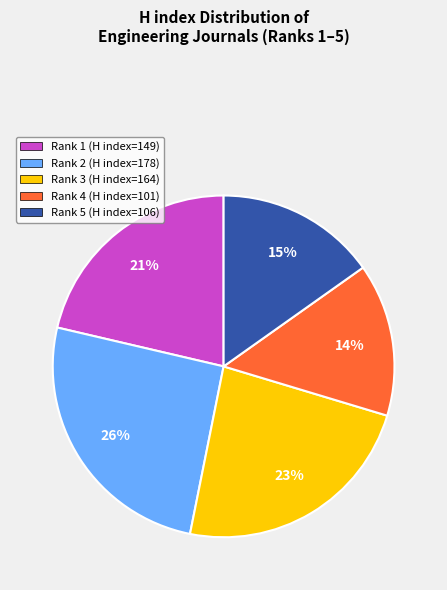

Between Rank 3 (H index=164) and Rank 2 (H index=178), which is larger?

Rank 2 (H index=178)